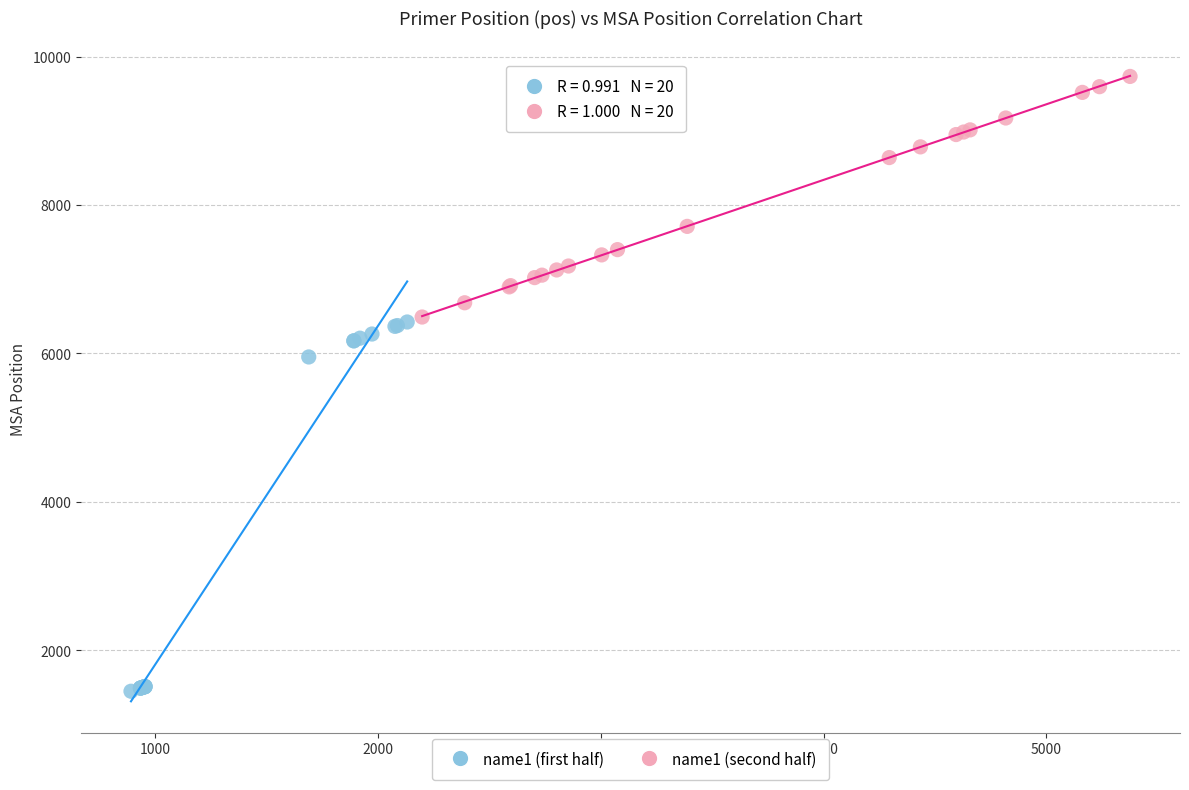

Which series contains the lowest Y value?

name1 (first half)